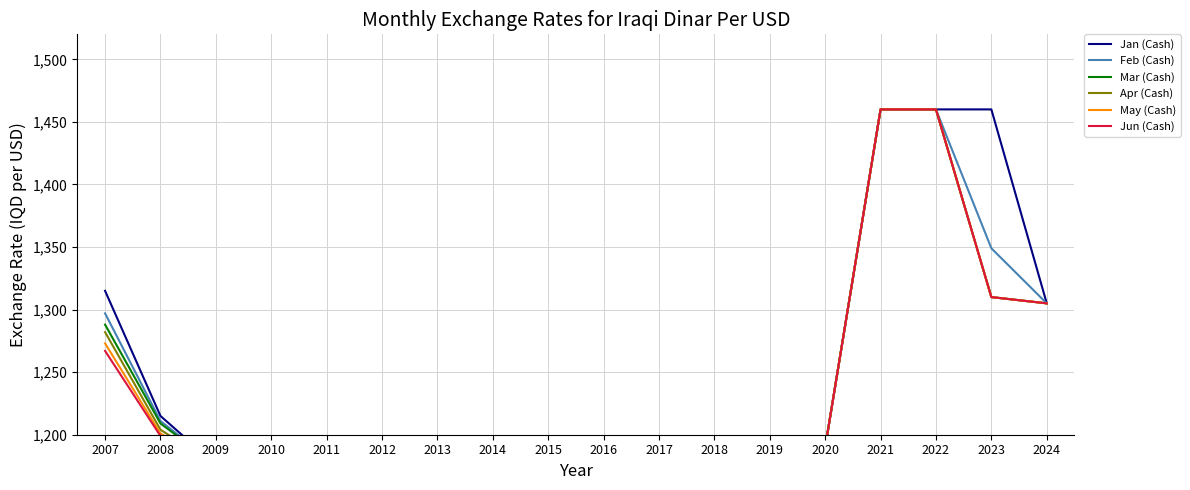

True or false: May (Cash) and Jan (Cash) intersect in this chart.

False